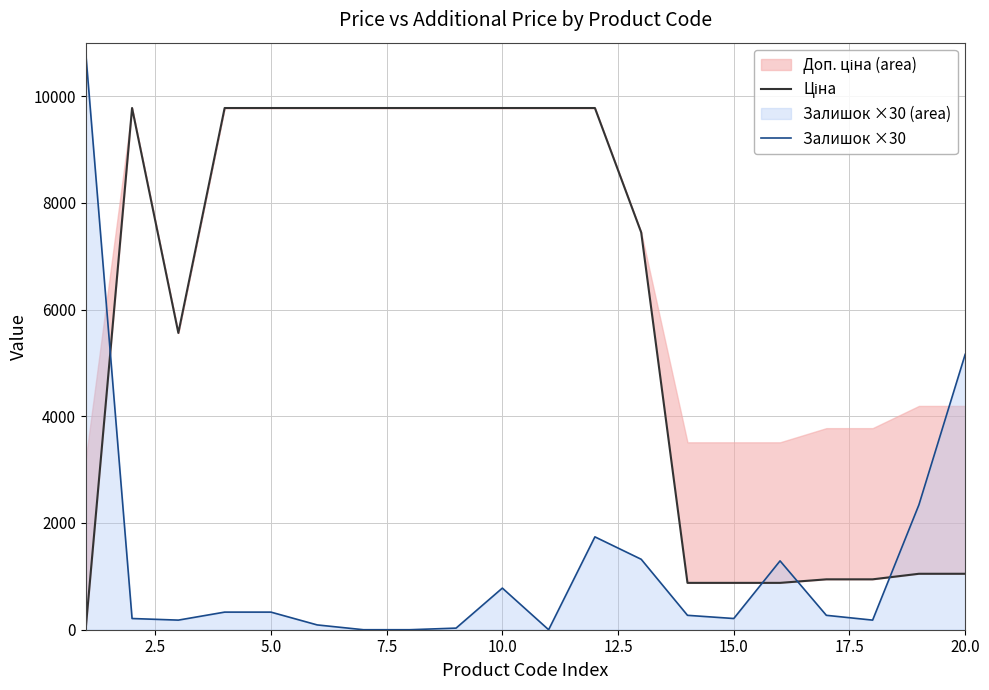

True or false: Ціна and Залишок ×30 cross at least once.

True